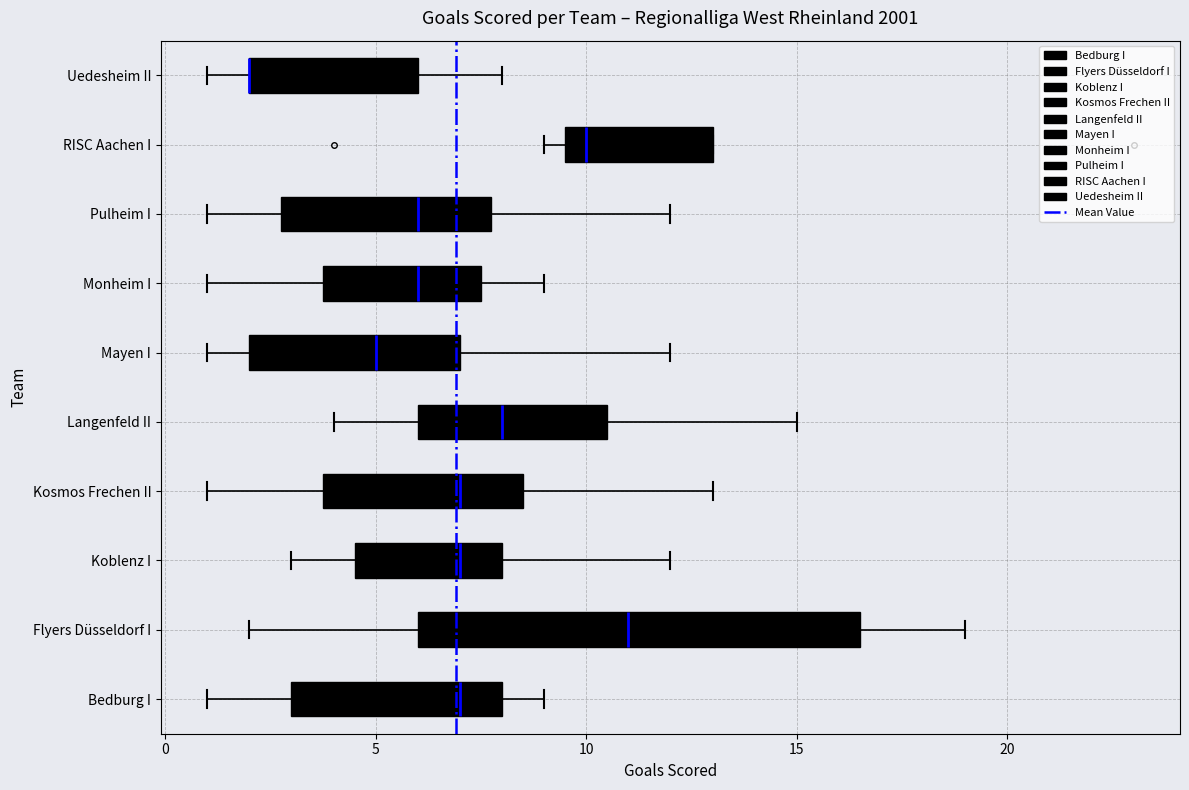

Which box is the widest, from its left edge to its right edge?

Flyers Düsseldorf I